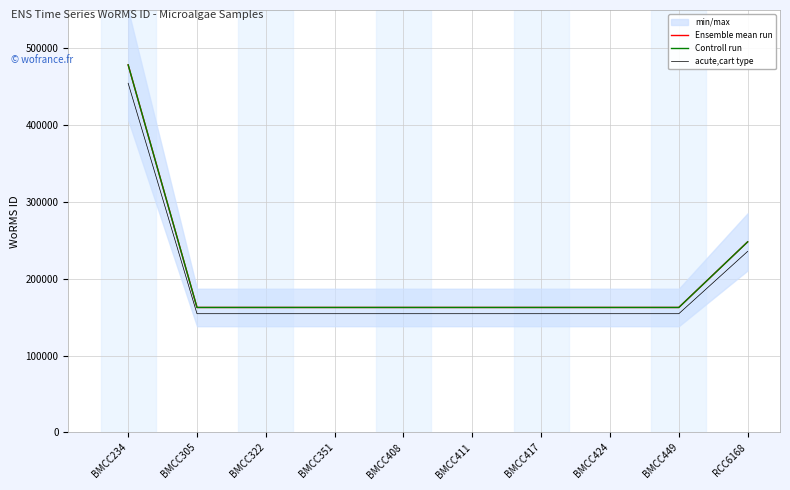

The Controll run series shows 269872.4 at BMCC449. True or false?

False